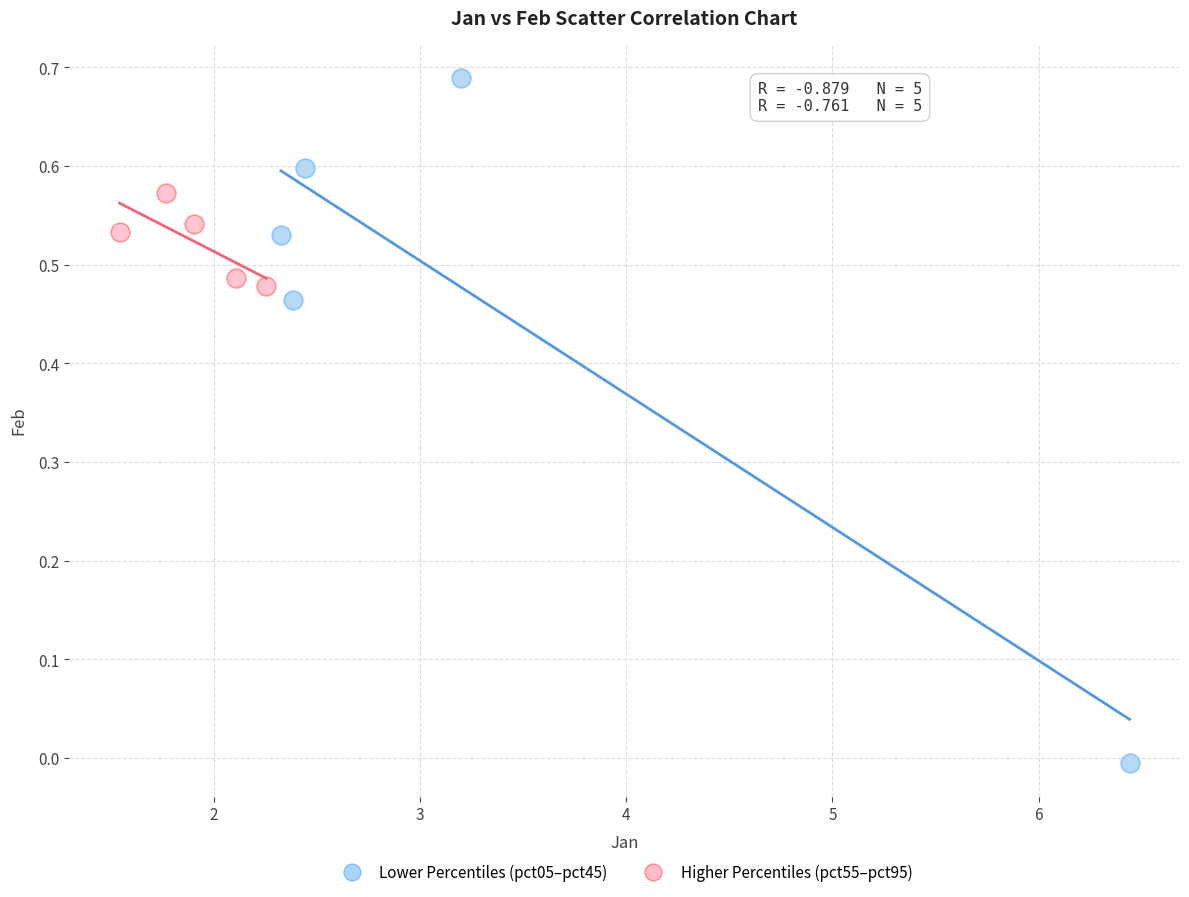

What are all the series names shown in the legend?

Lower Percentiles (pct05–pct45), Higher Percentiles (pct55–pct95)